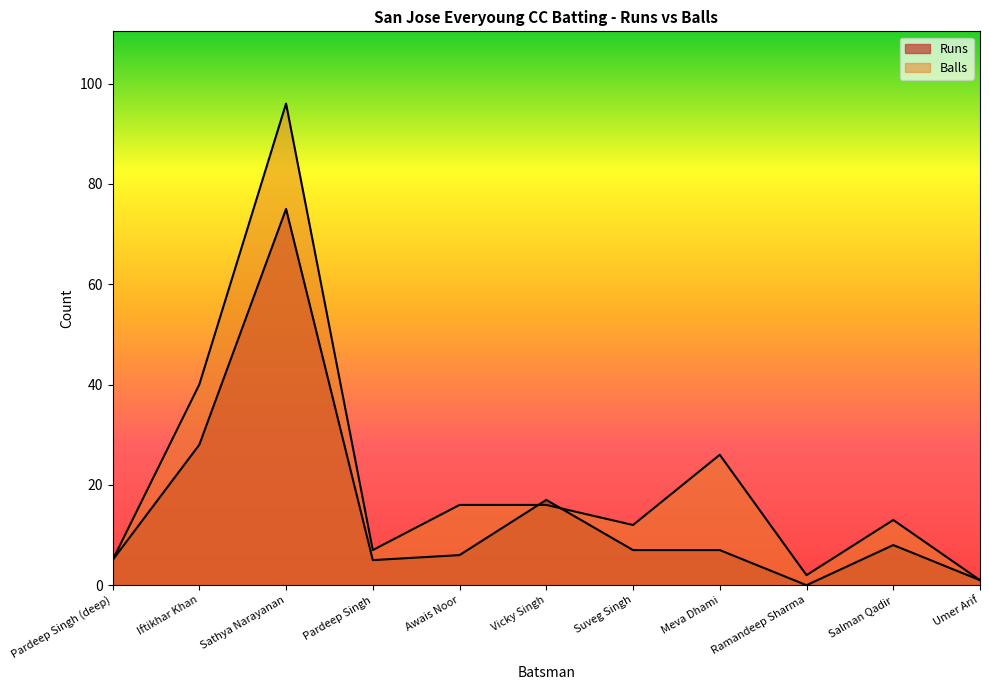

How many series are shown in this chart?

2